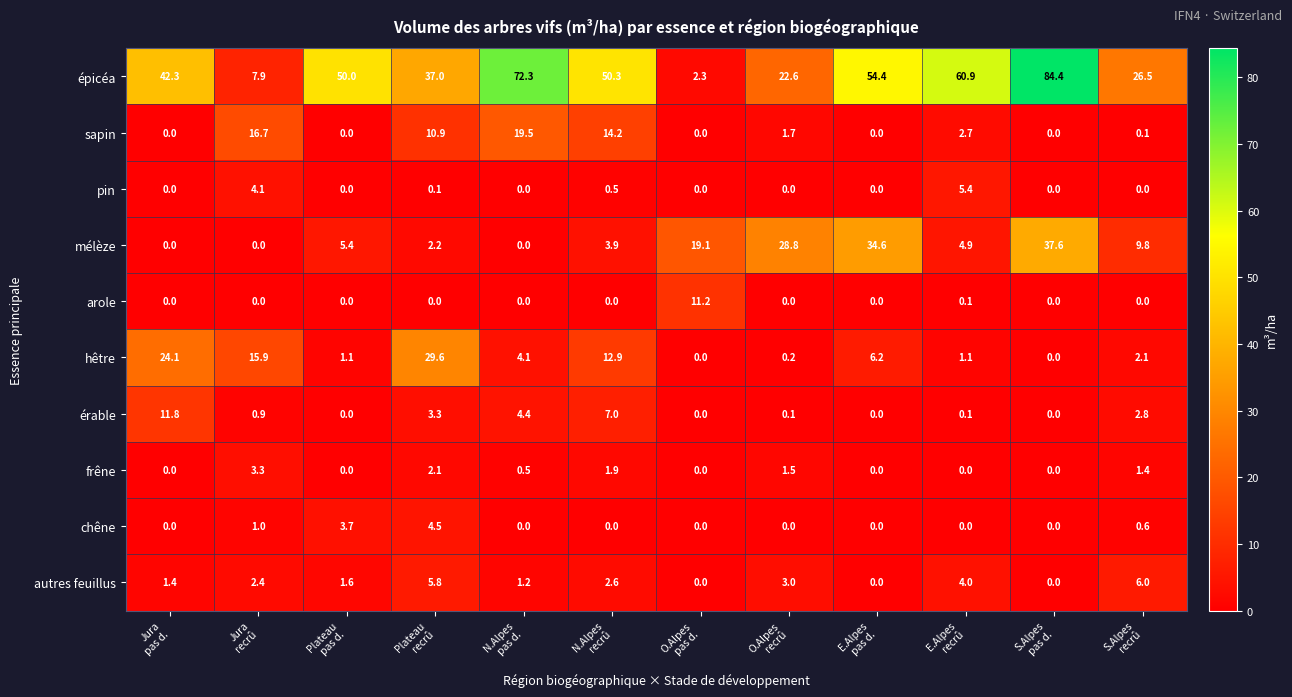

Rank the series by their maximum value, from lowest to highest.

frêne, chêne, pin, autres feuillus, arole, érable, sapin, hêtre, mélèze, épicéa